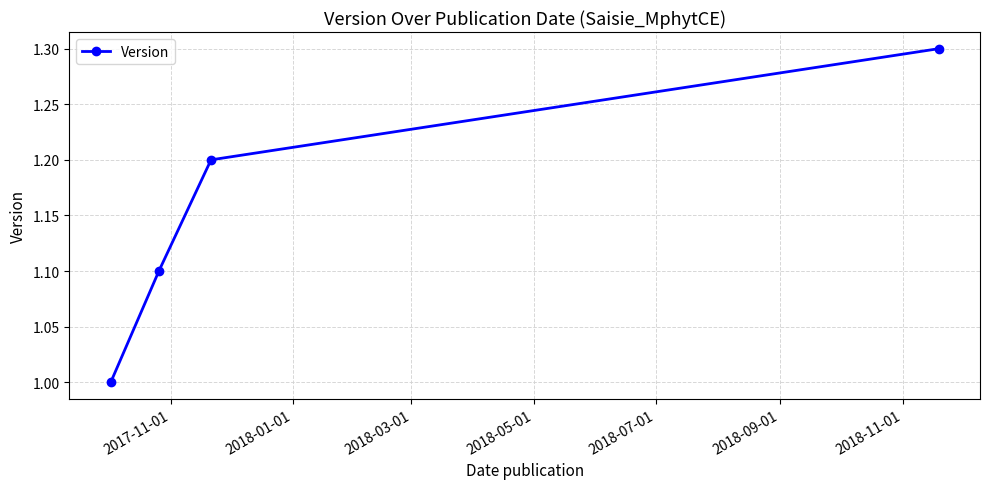

What is the greatest value displayed?

1.3